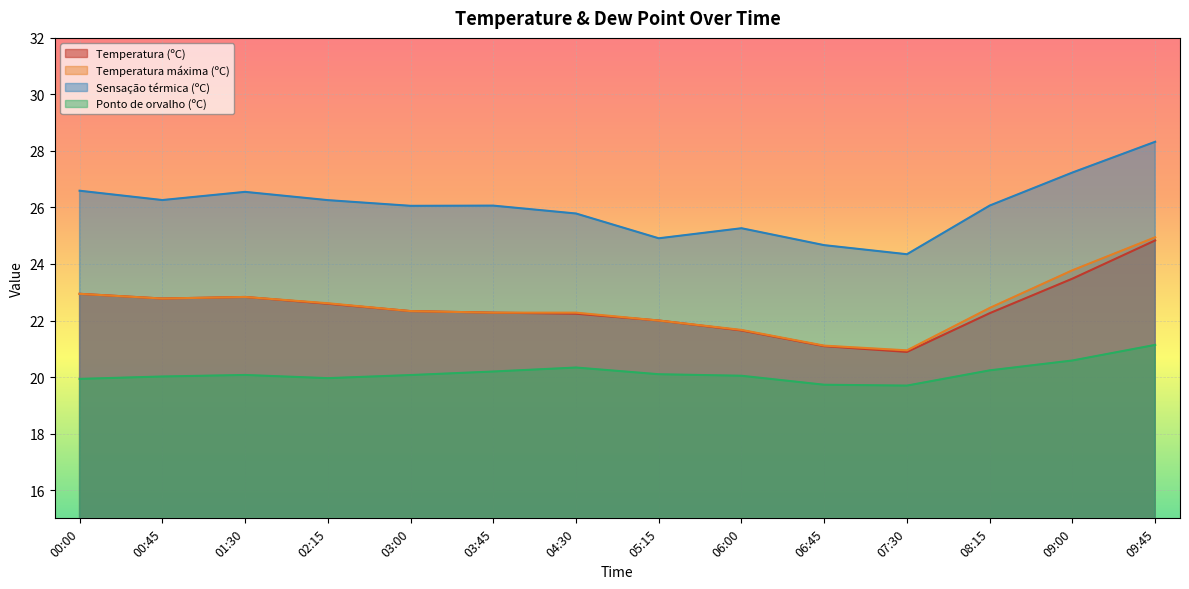

At how many categories does at least one series exceed 24?

14